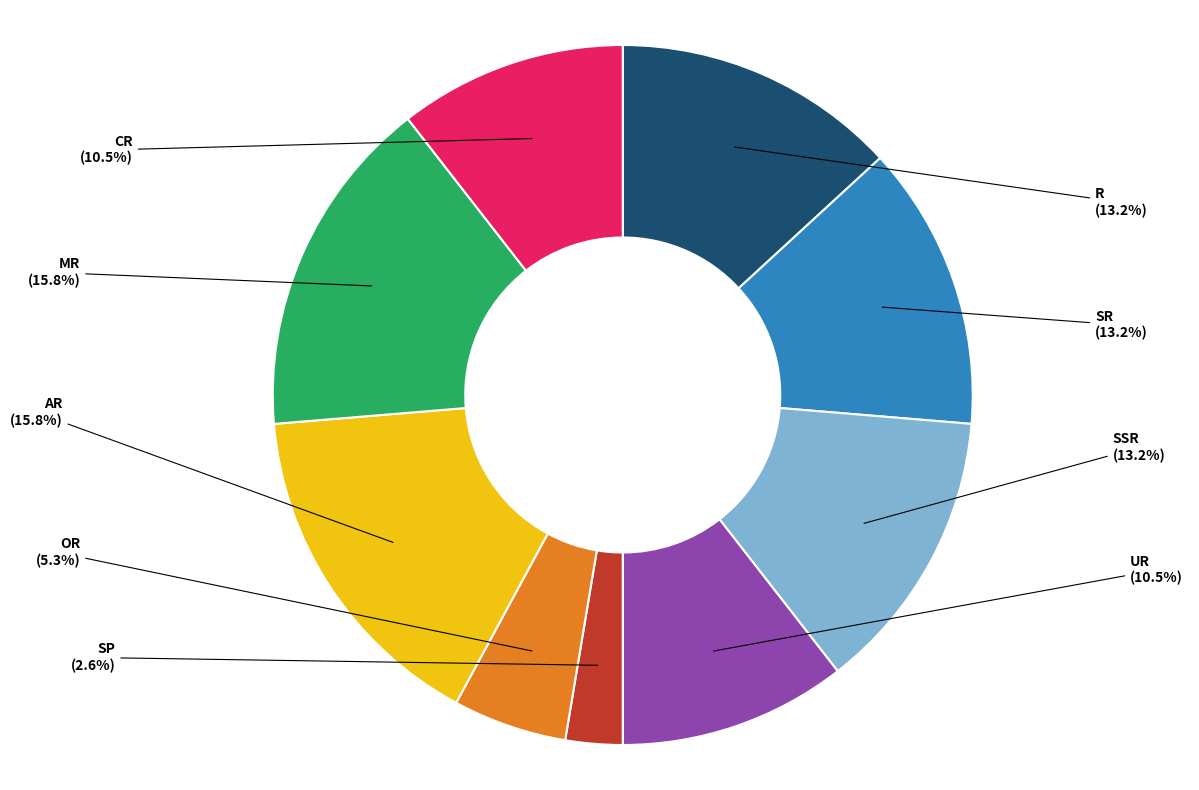

Which has a higher value, SP or CR?

CR